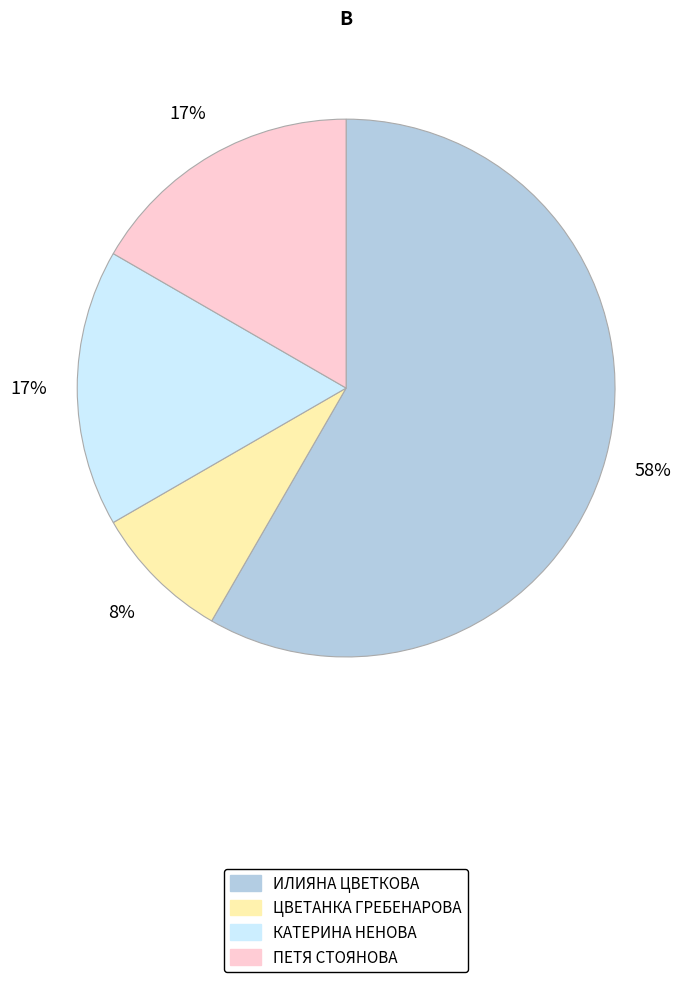

Combined, do ЦВЕТАНКА ГРЕБЕНАРОВА and КАТЕРИНА НЕНОВА account for over 50%?

No